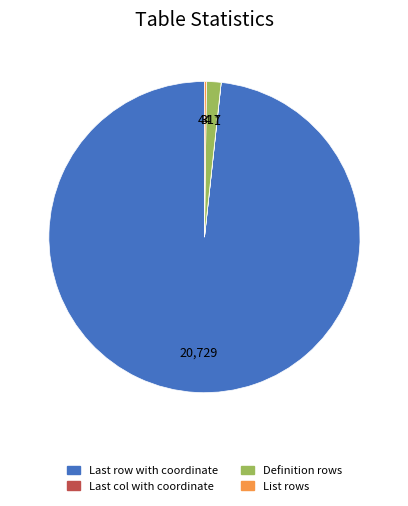

What is the largest slice in the pie chart?

Last row with coordinate